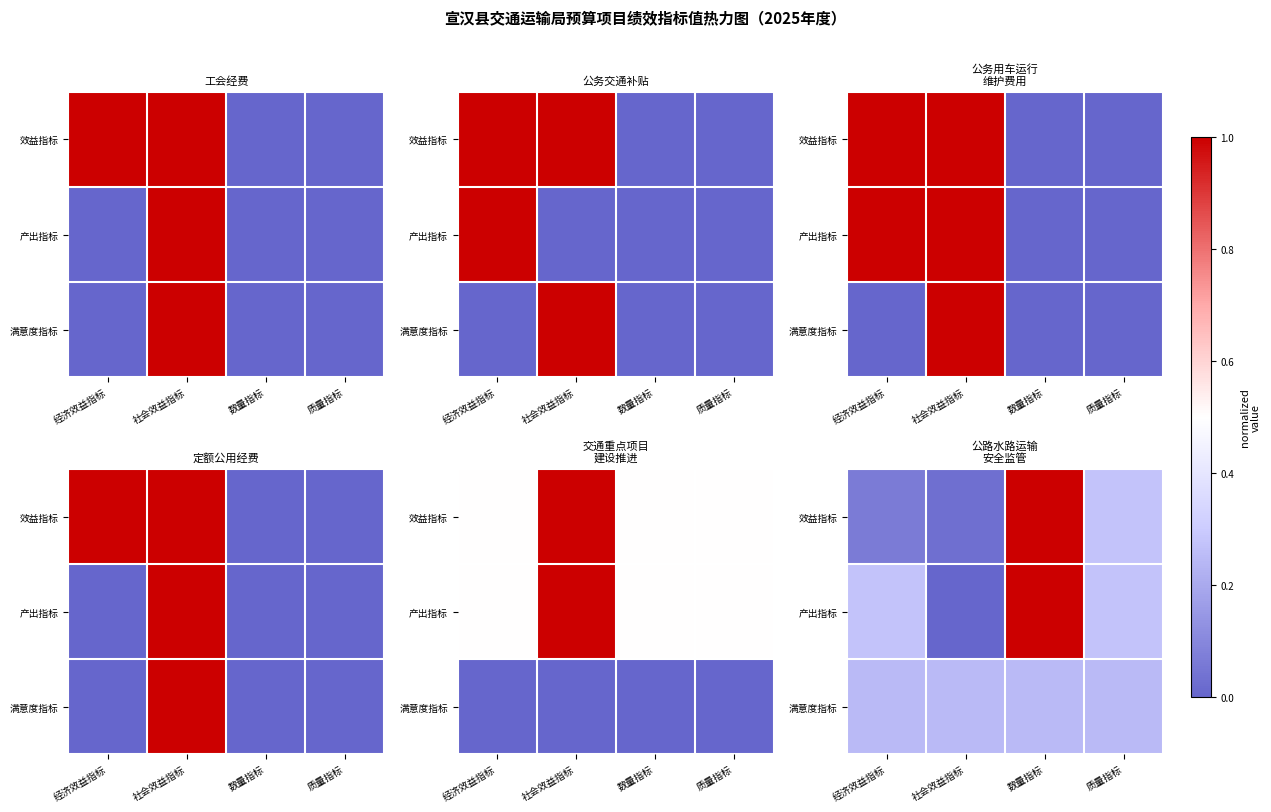

What is the approximate value of 满意度指标 at 数量指标?

0.2